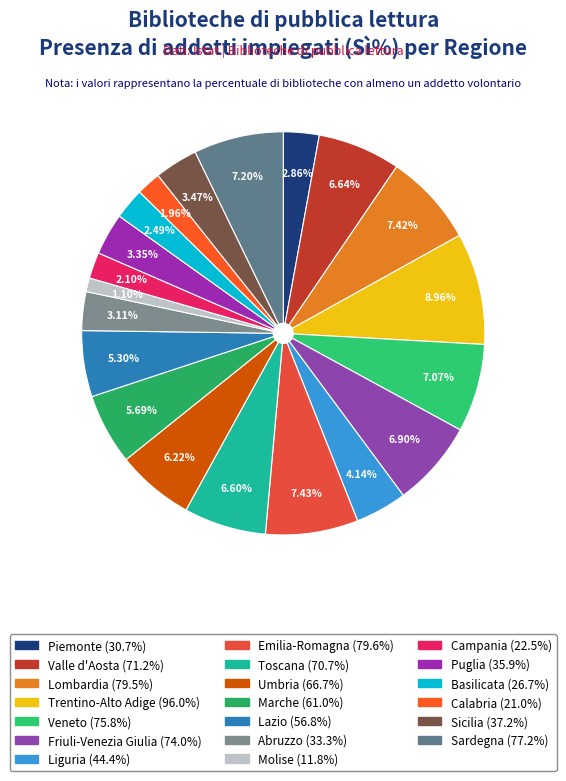

To the nearest percent, what portion does Umbria represent?

6%